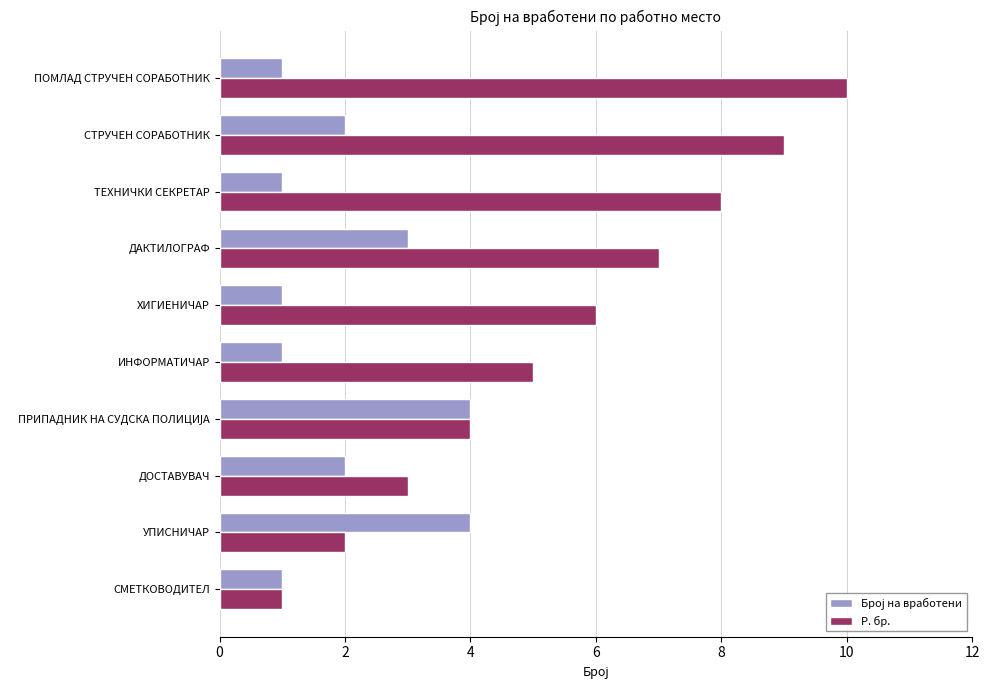

What is the spread (max minus min) of values at СТРУЧЕН СОРАБОТНИК?

7